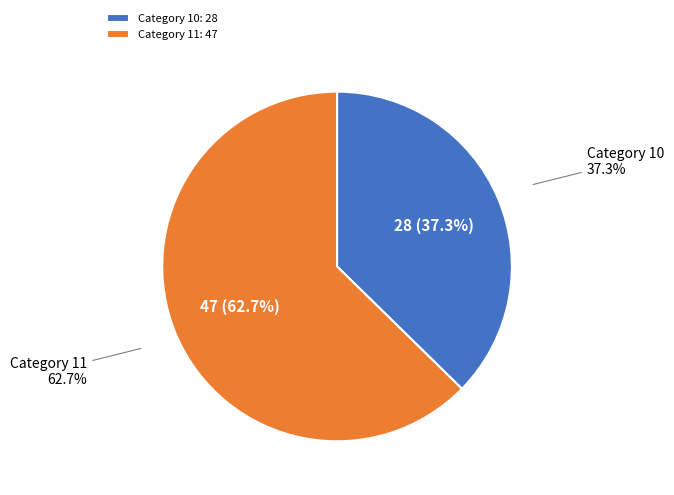

What is the smallest slice in the pie chart?

10